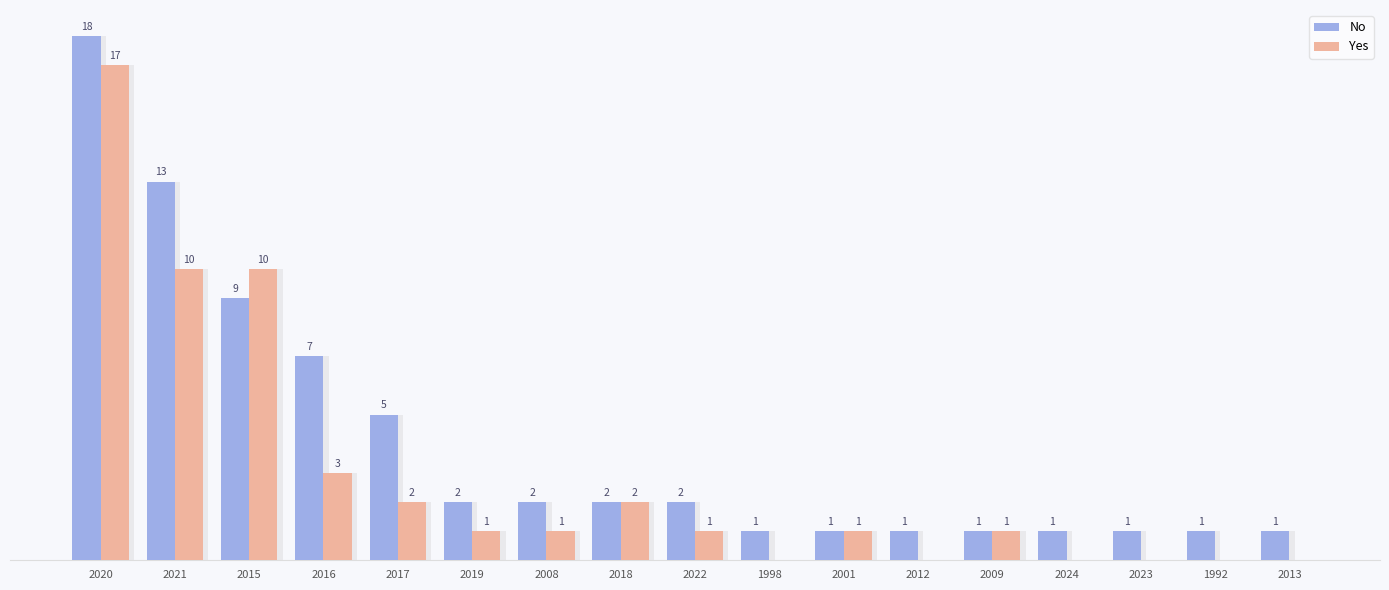

How many values in Yes are above zero?

11